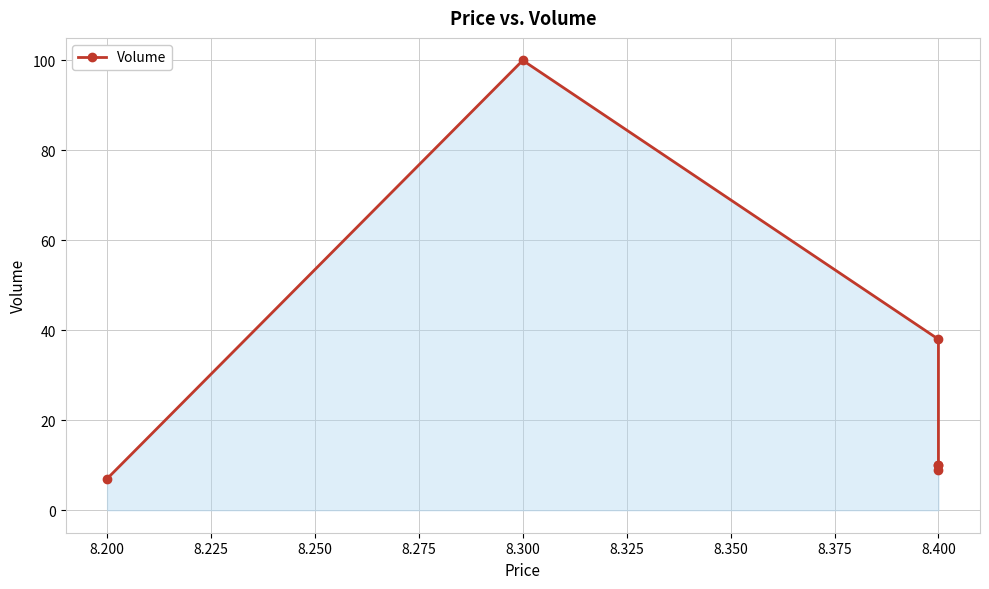

What is the difference between the maximum and minimum values?

93